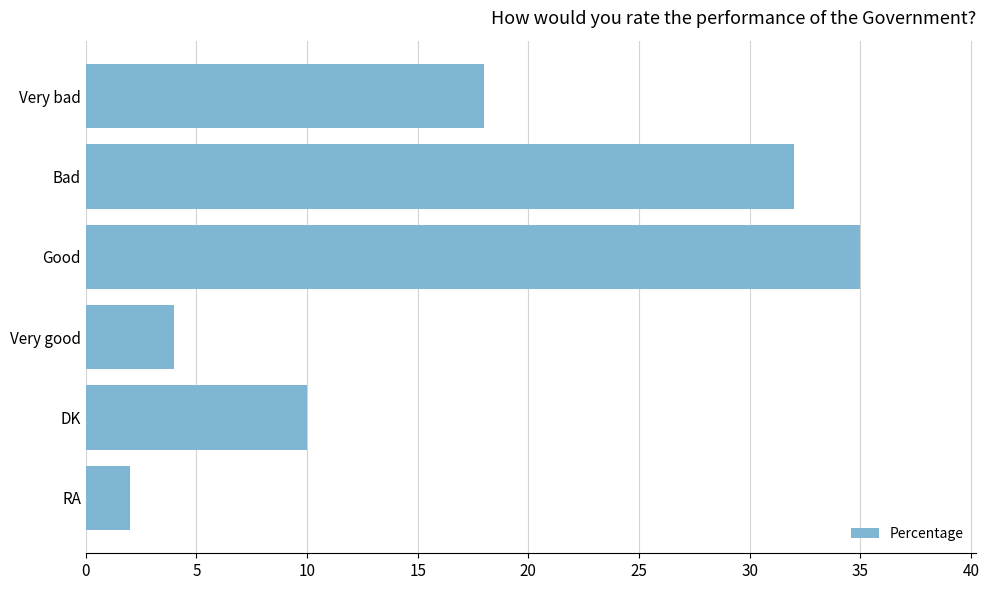

At which category does the chart reach its peak across all series?

Good